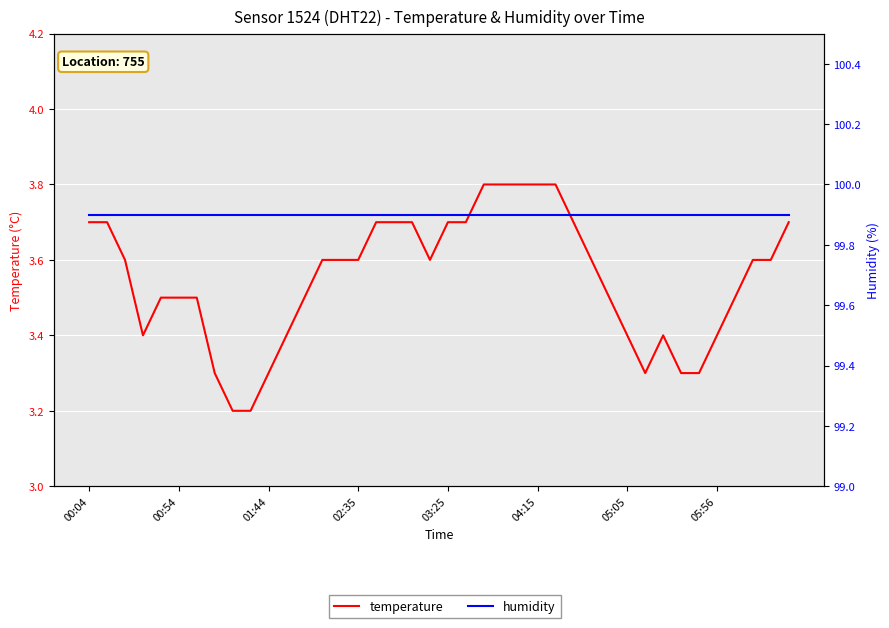

Is the value of humidity at 33 greater than the value of temperature at 20?

Yes